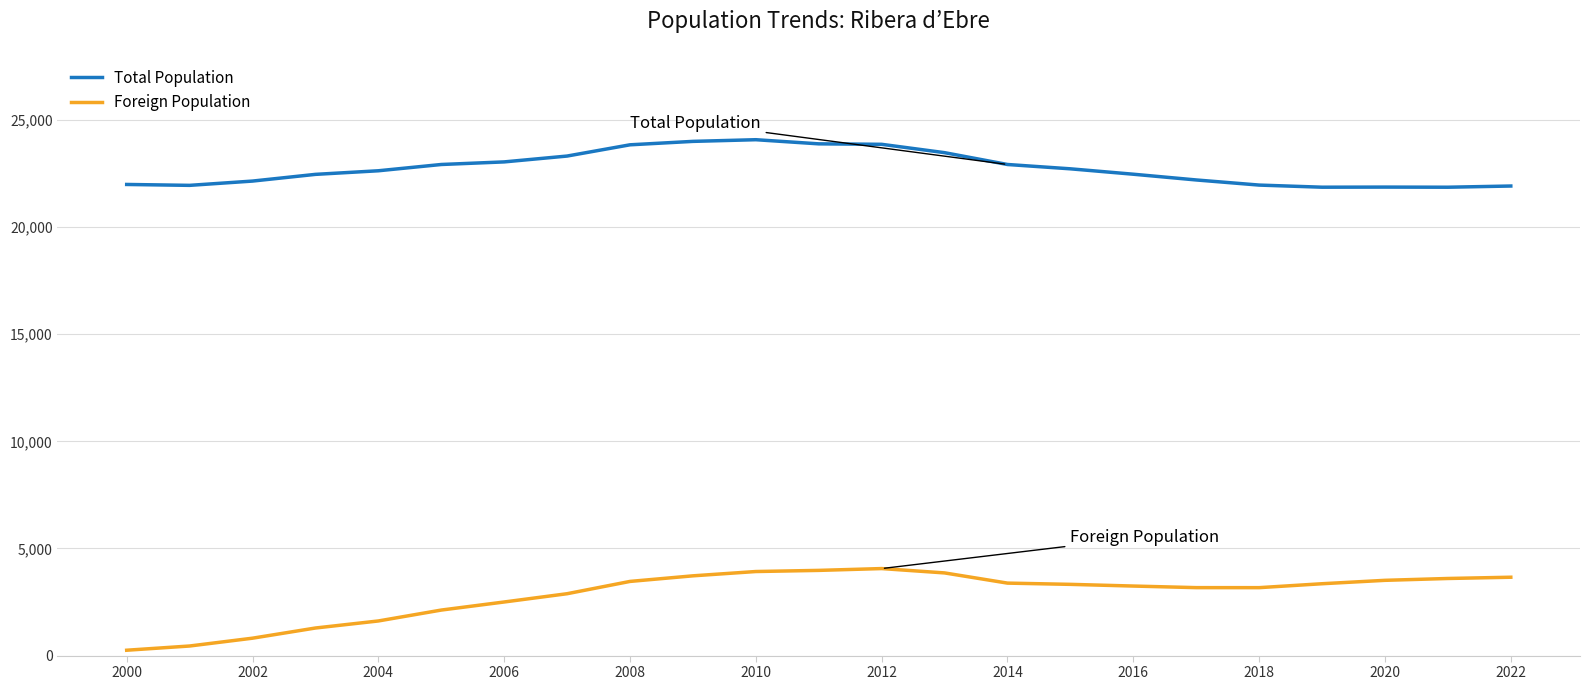

Rank the series by their maximum value, from highest to lowest.

Total Population, Foreign Population